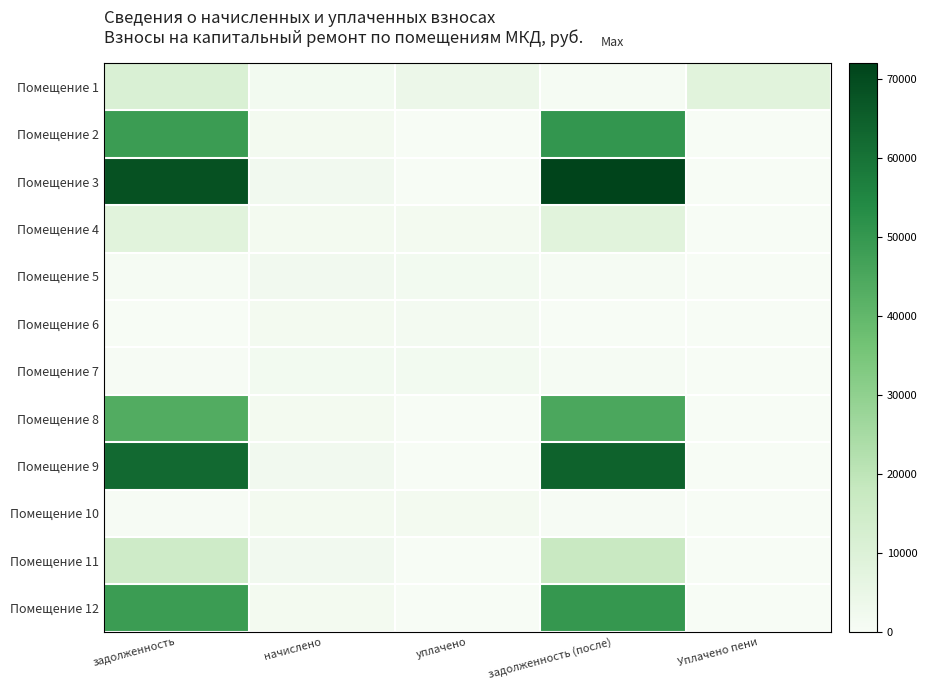

Between начислено and Уплачено пени, which is larger?

Уплачено пени